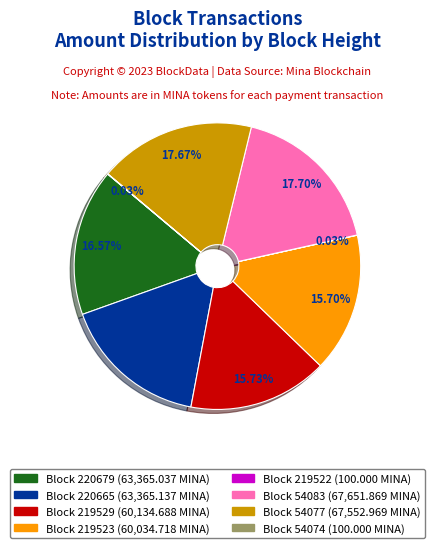

Does any single category account for the majority?

No